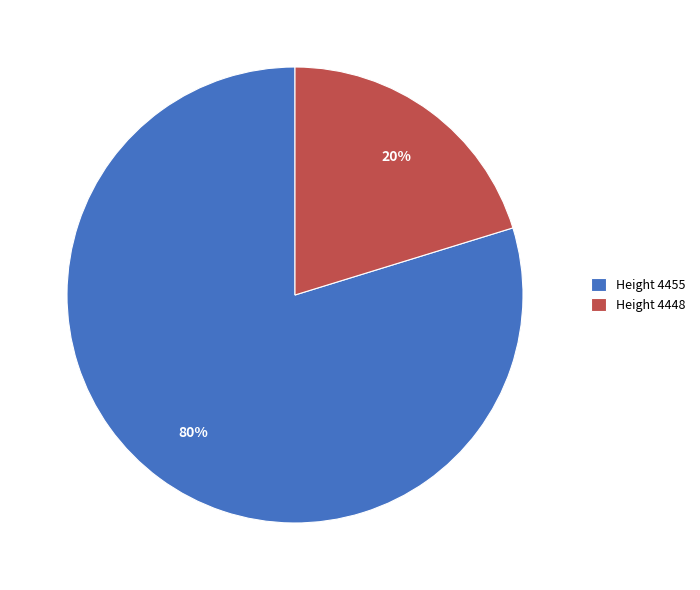

True or false: Height 4448 accounts for 5% of the total.

False